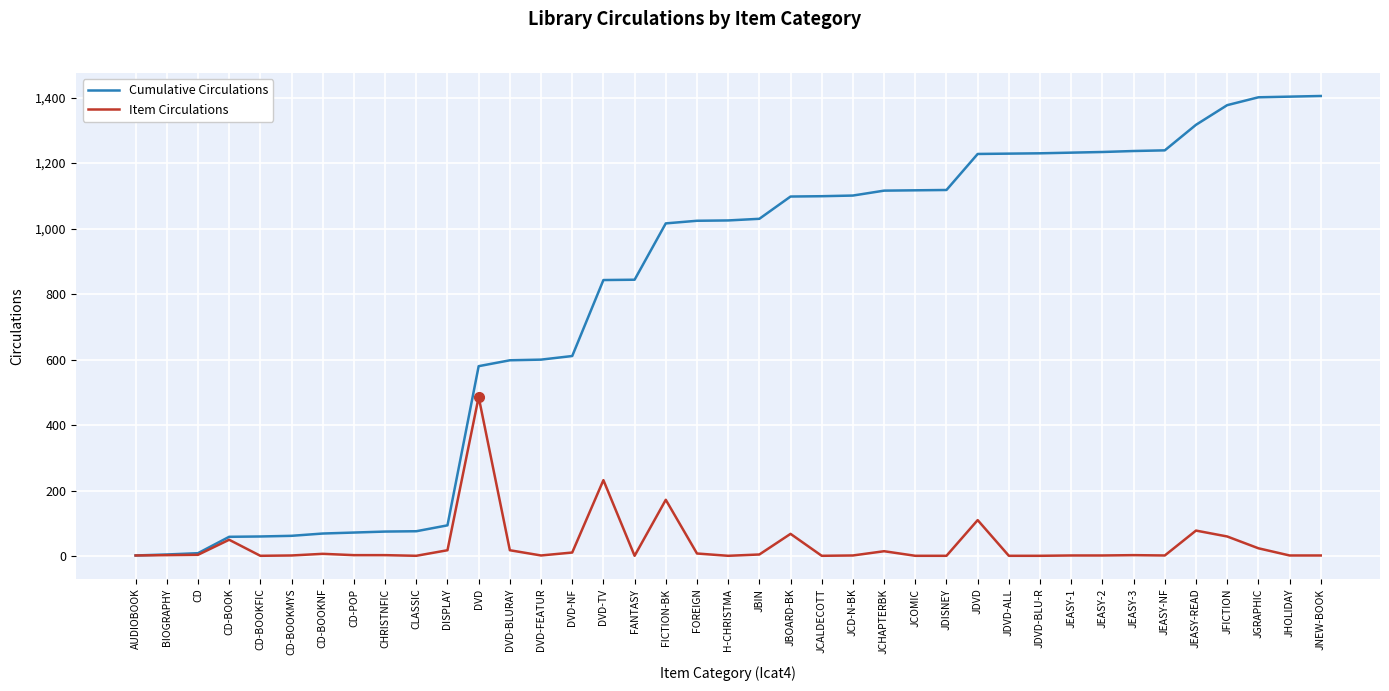

Between CD-BOOK and JBOARD-BK, which series saw the biggest shift?

Cumulative Circulations